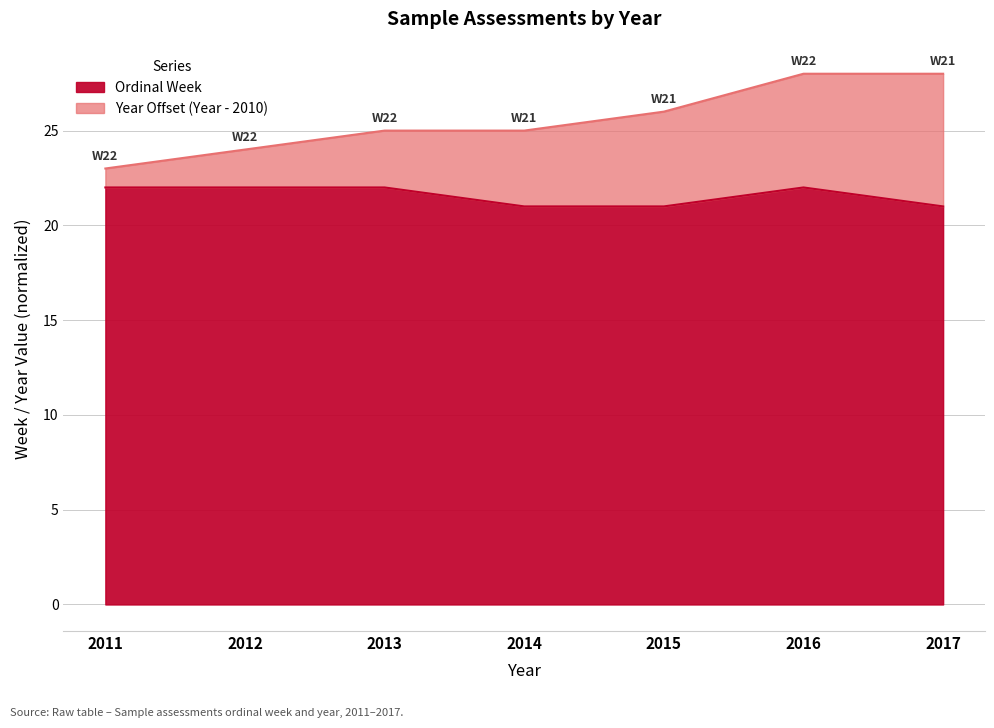

How many categories are shown in the chart?

7